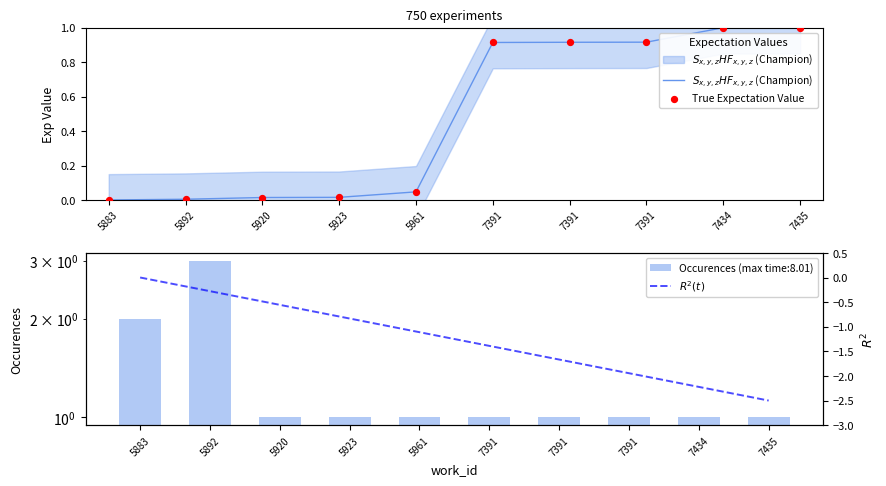

Which series contains the highest Y value?

$S_{x,y,z}HF_{x,y,z}$ (Champion)